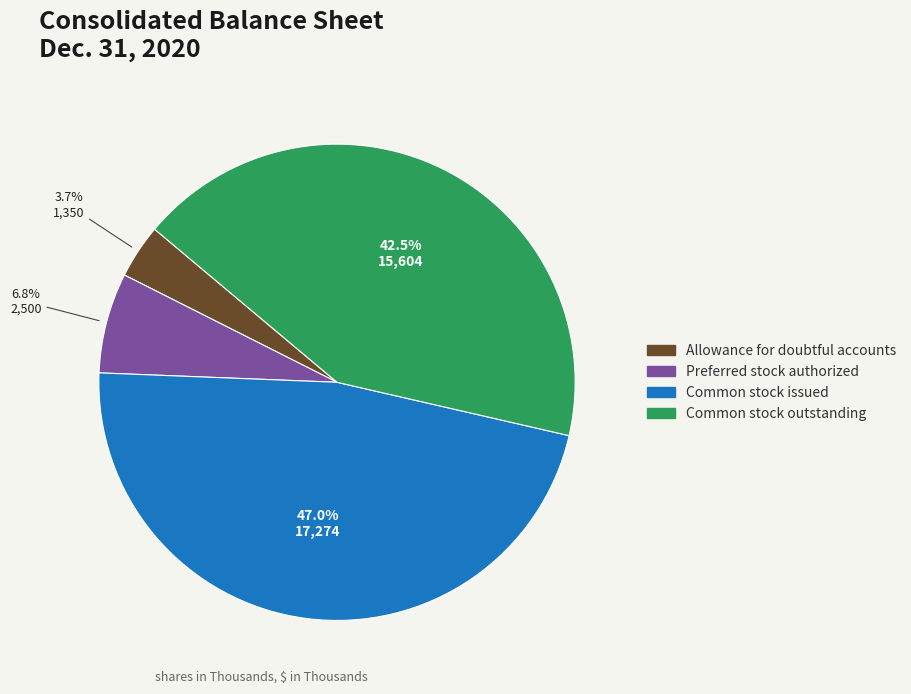

Approximately how many times larger is the value at Common stock outstanding compared to Common stock issued?

0.9